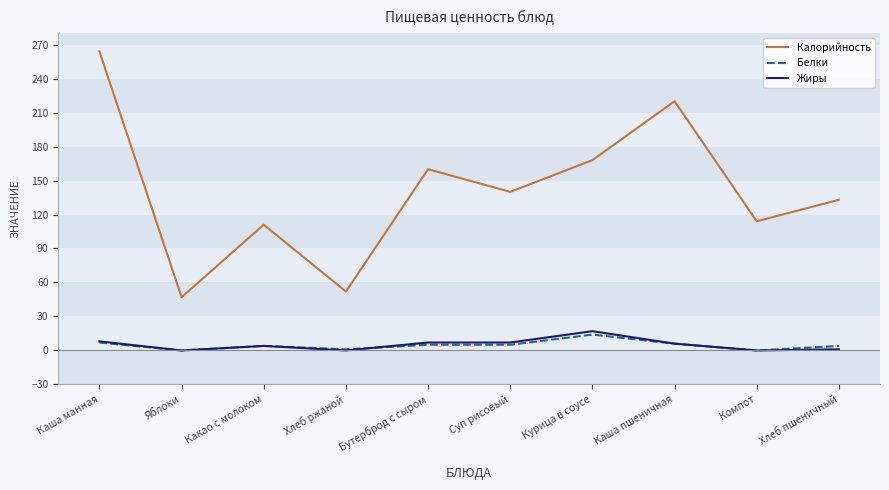

What is the spread (max minus min) of values at Хлеб пшеничный?

132